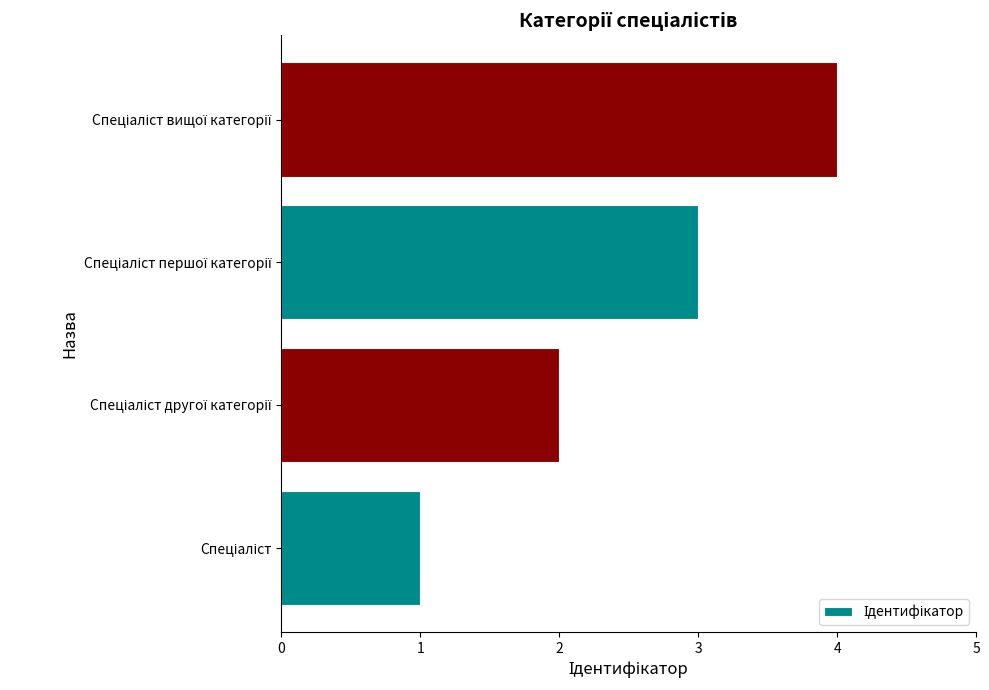

What is the difference between the maximum and minimum values?

3